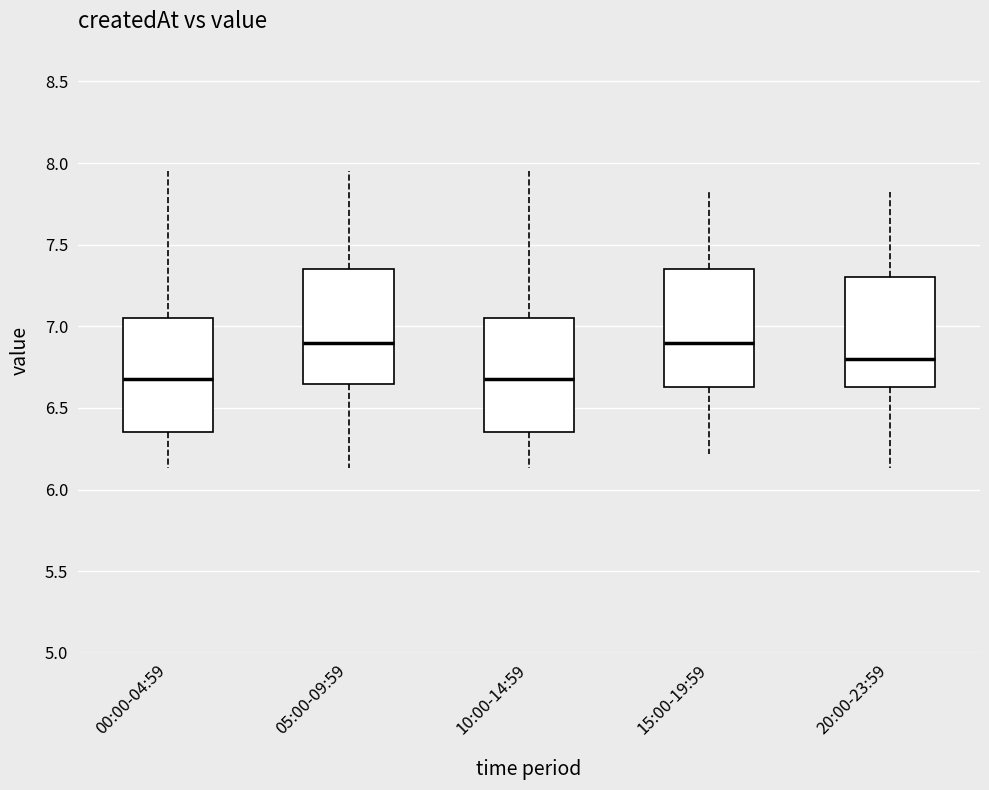

Where is the upper edge of the box for 15:00-19:59 on the y-axis? The values are not printed on the chart, so give them approximately, as read against the axis.

7.35